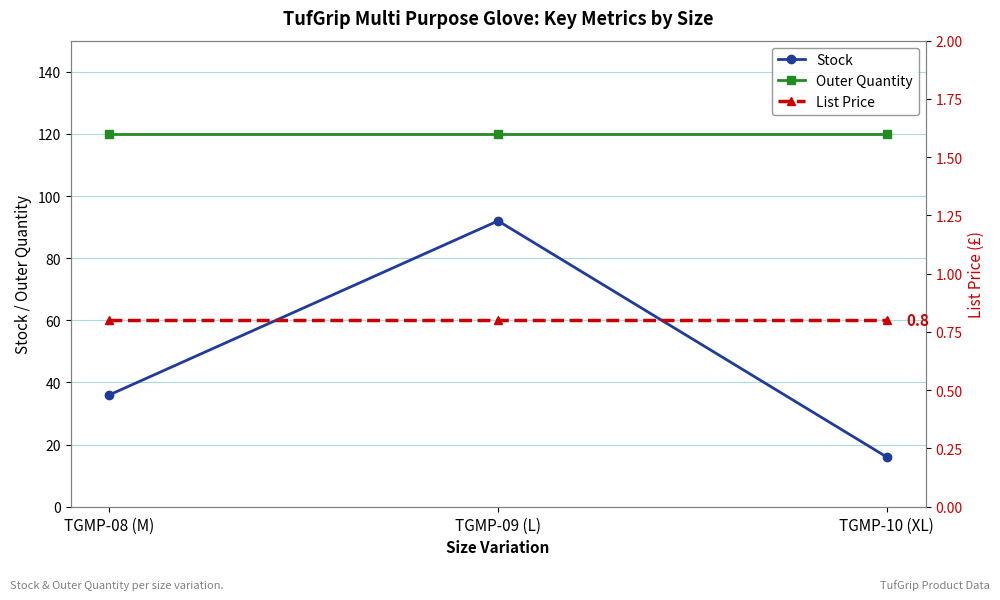

Is the value of Stock at TGMP-08 (M) greater than the value of Outer Quantity at TGMP-10 (XL)?

No